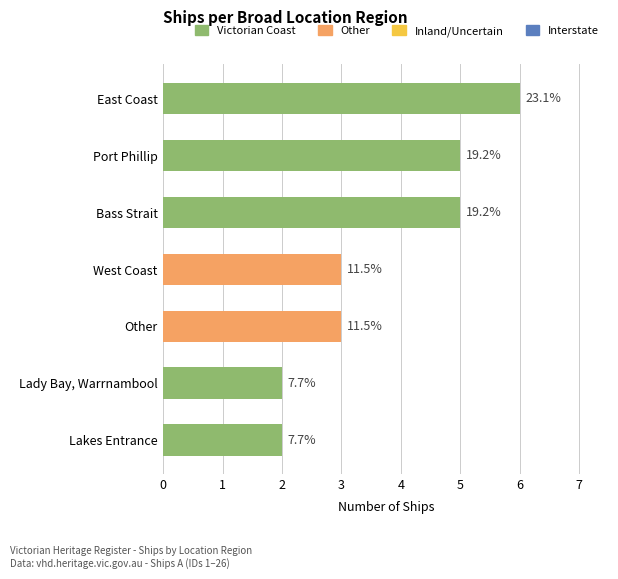

Between East Coast and Port Phillip, which is larger?

East Coast